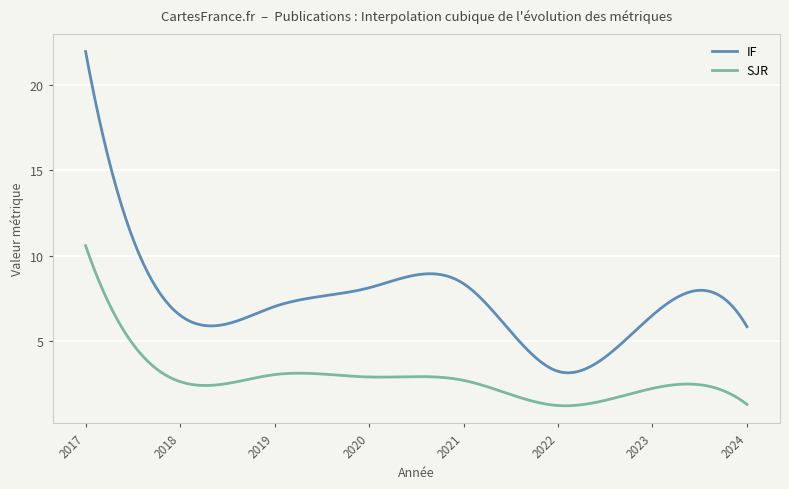

What is the difference between the maximum and minimum values in the SJR series?

9.4